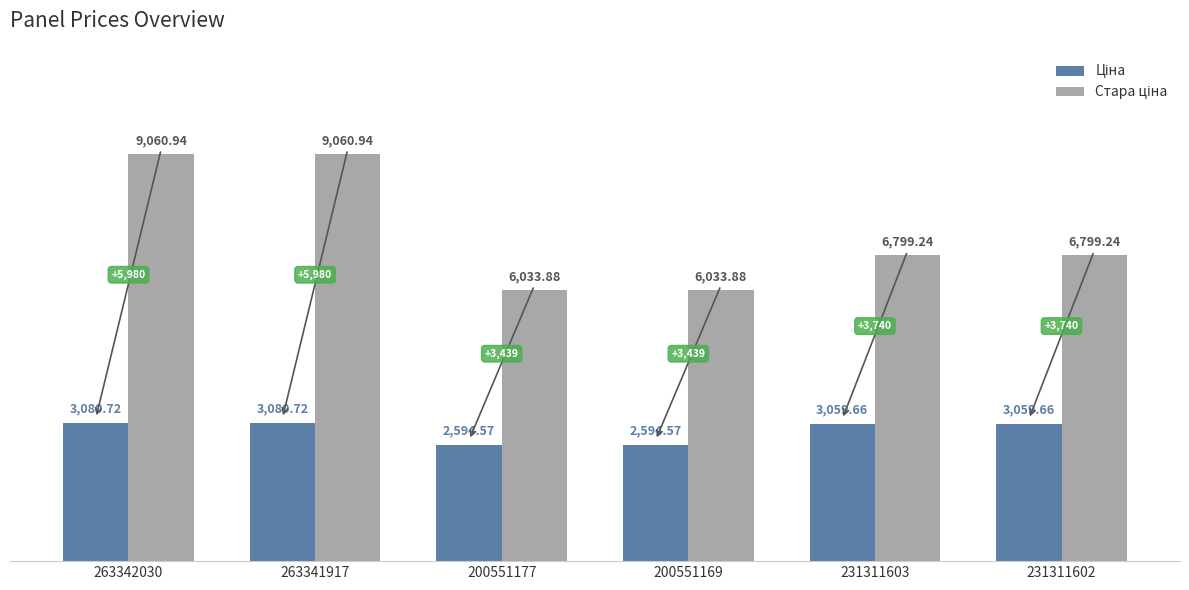

What is the difference between the highest and lowest values at 263342030?

5980.2